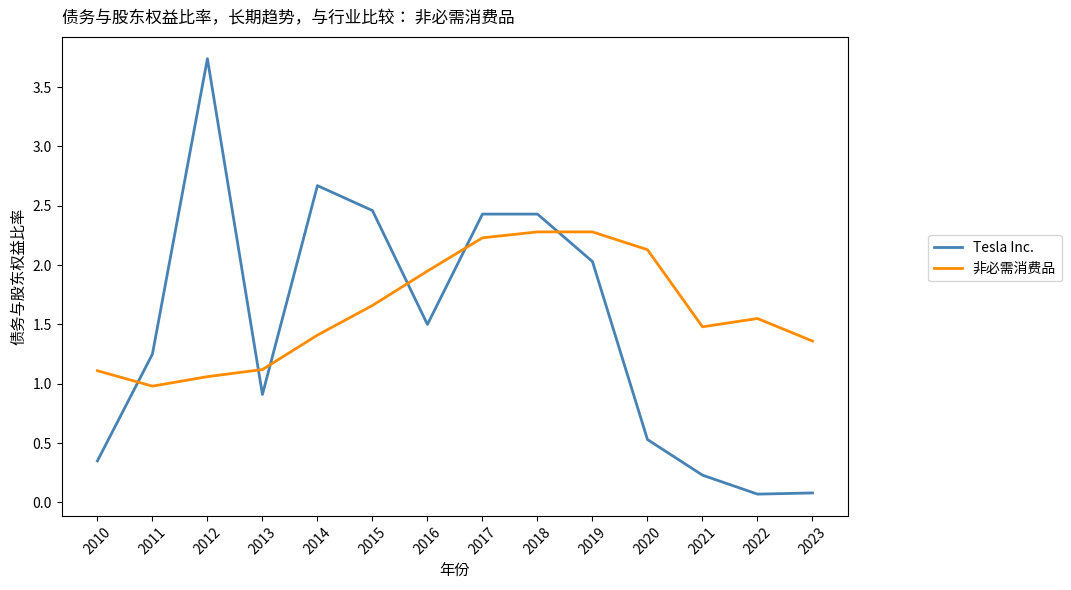

What is the maximum value shown in the chart?

3.7